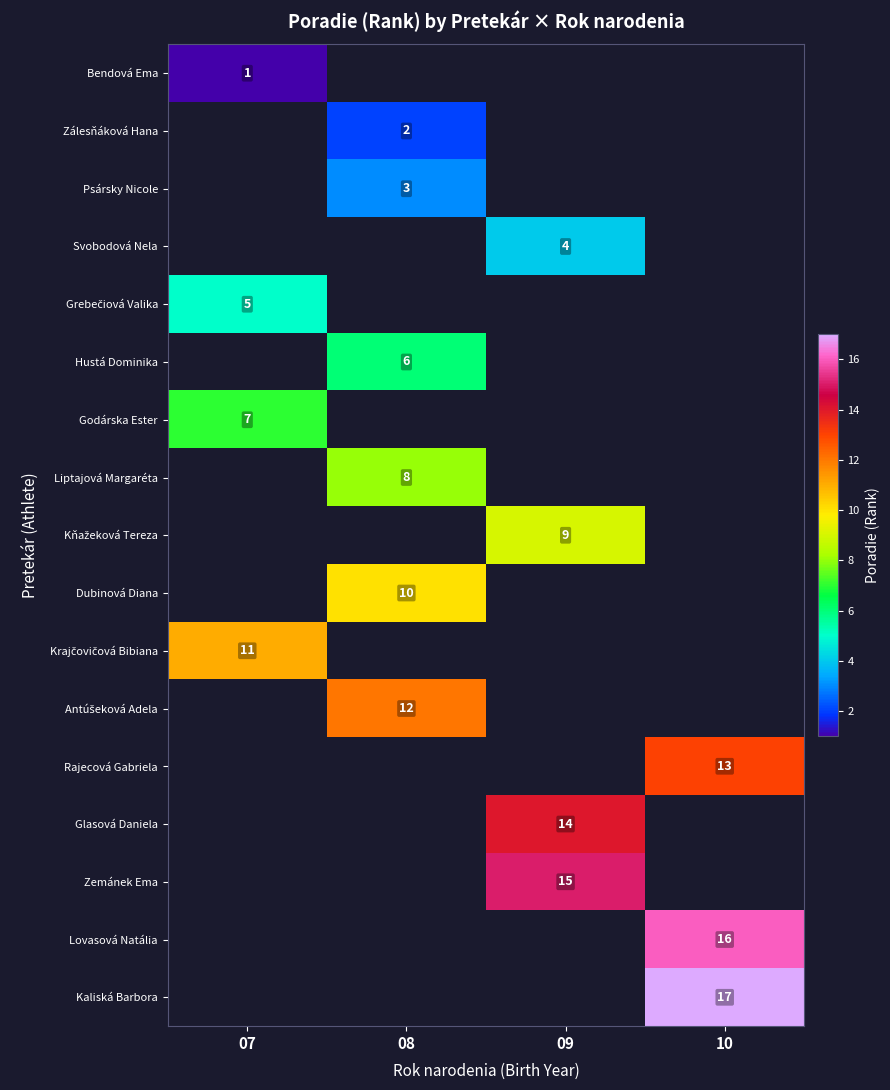

The value of Bendová Ema at 07 is 2. True or false?

False